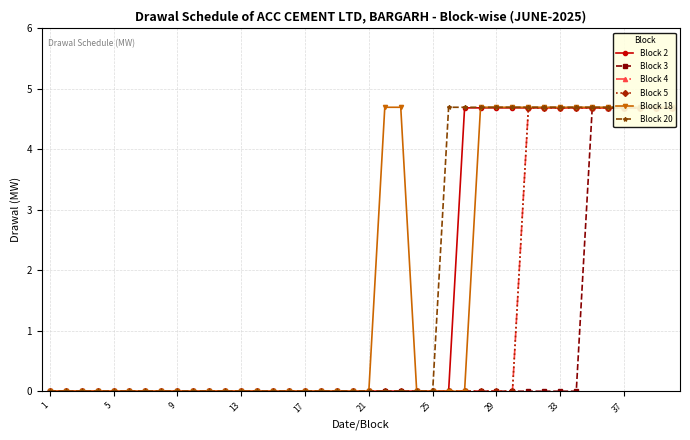

At 27, list the series in order from largest to smallest.

Block 18, Block 20, Block 2, Block 3, Block 4, Block 5